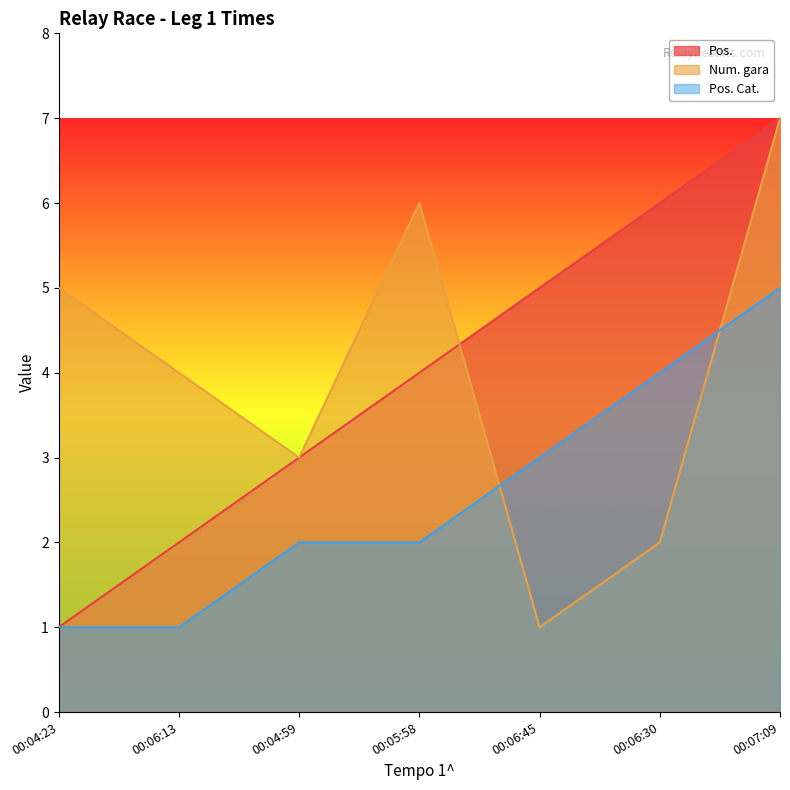

What is the sum of the Pos. Cat. values at 00:06:30 and 00:05:58?

6